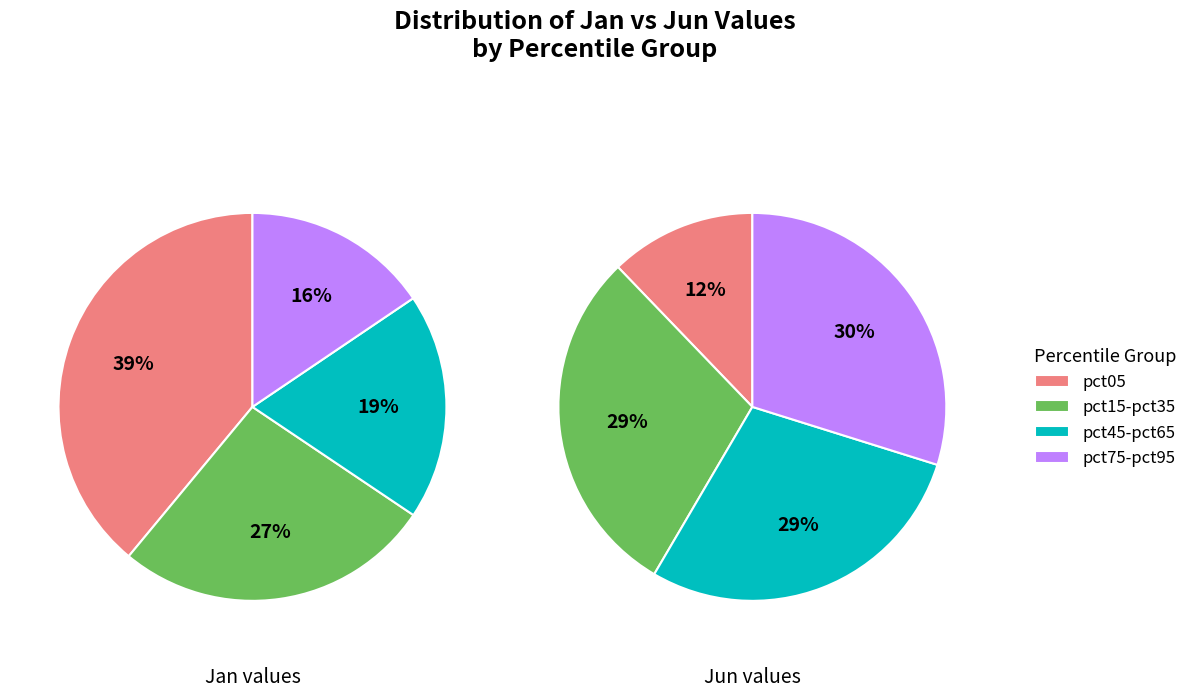

Does 9 represent more than half of the total?

No